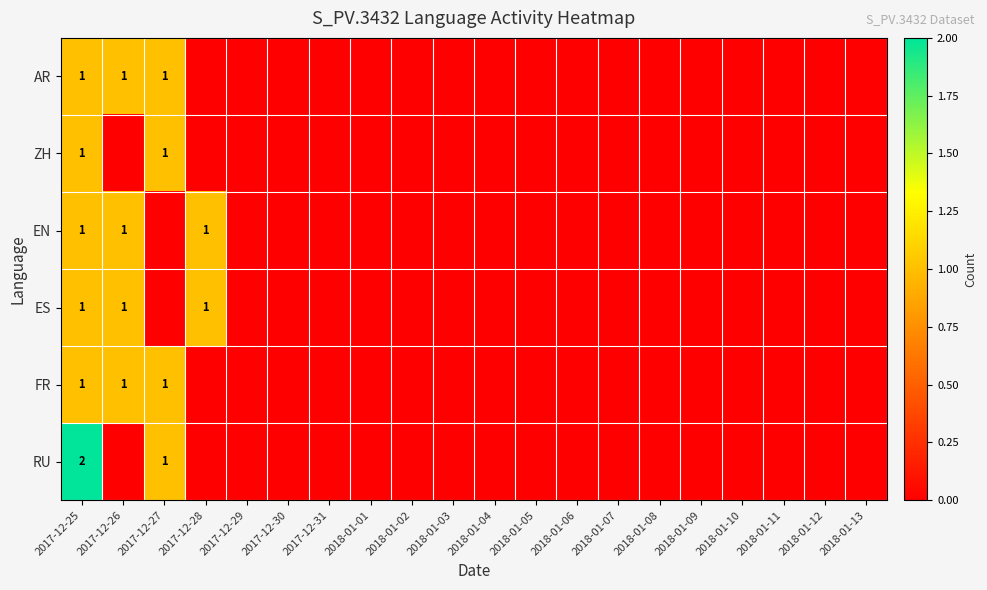

The value of RU at 2017-12-25 is 2. True or false?

True